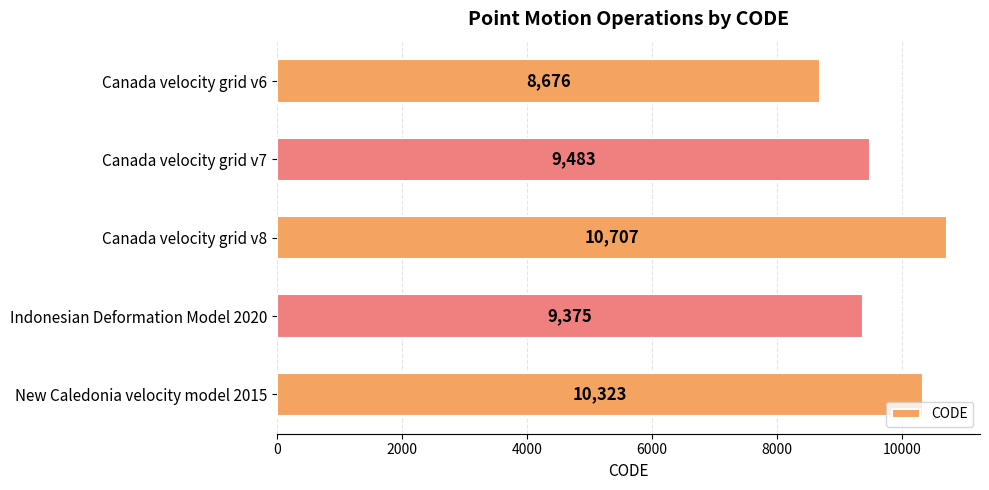

What is the maximum value shown in the chart?

10707